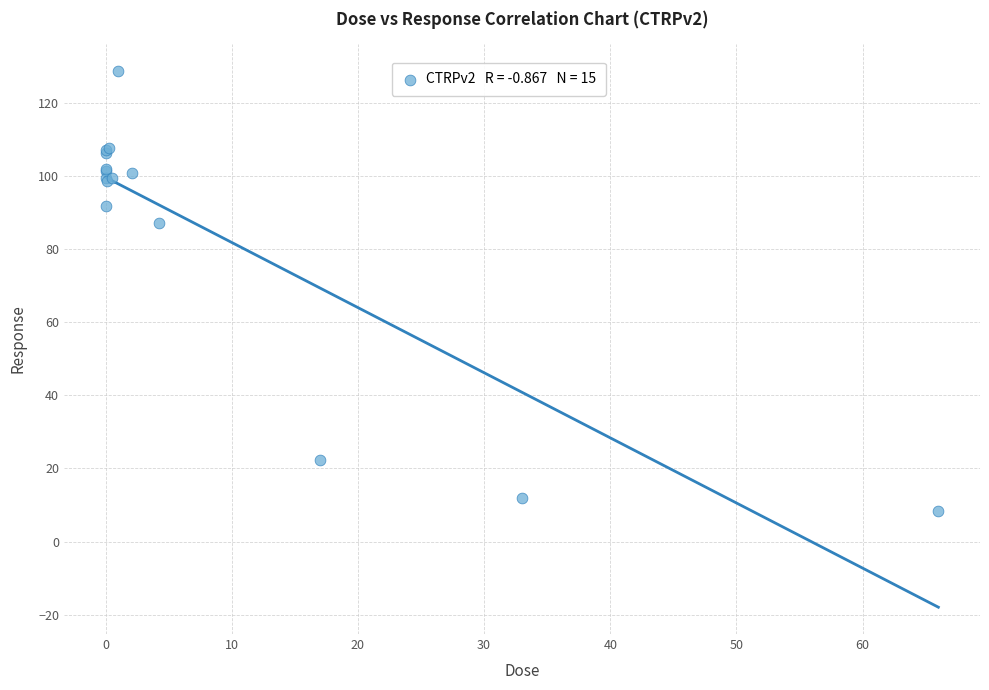

What Y value in the scatter plot is closest to 68?

87.1